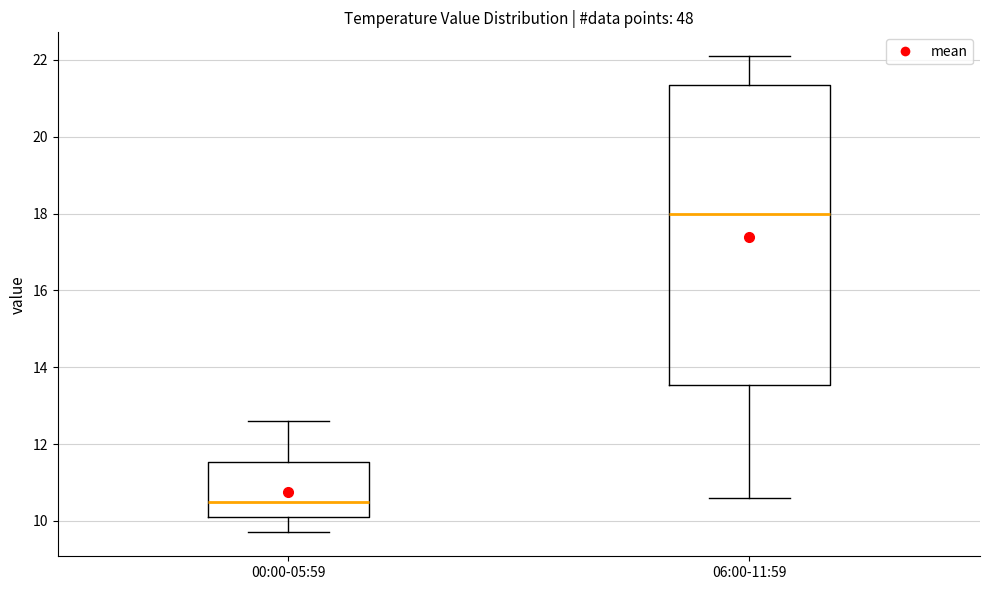

Comparing the boxes themselves (not the whiskers), which one is the tallest?

06:00-11:59